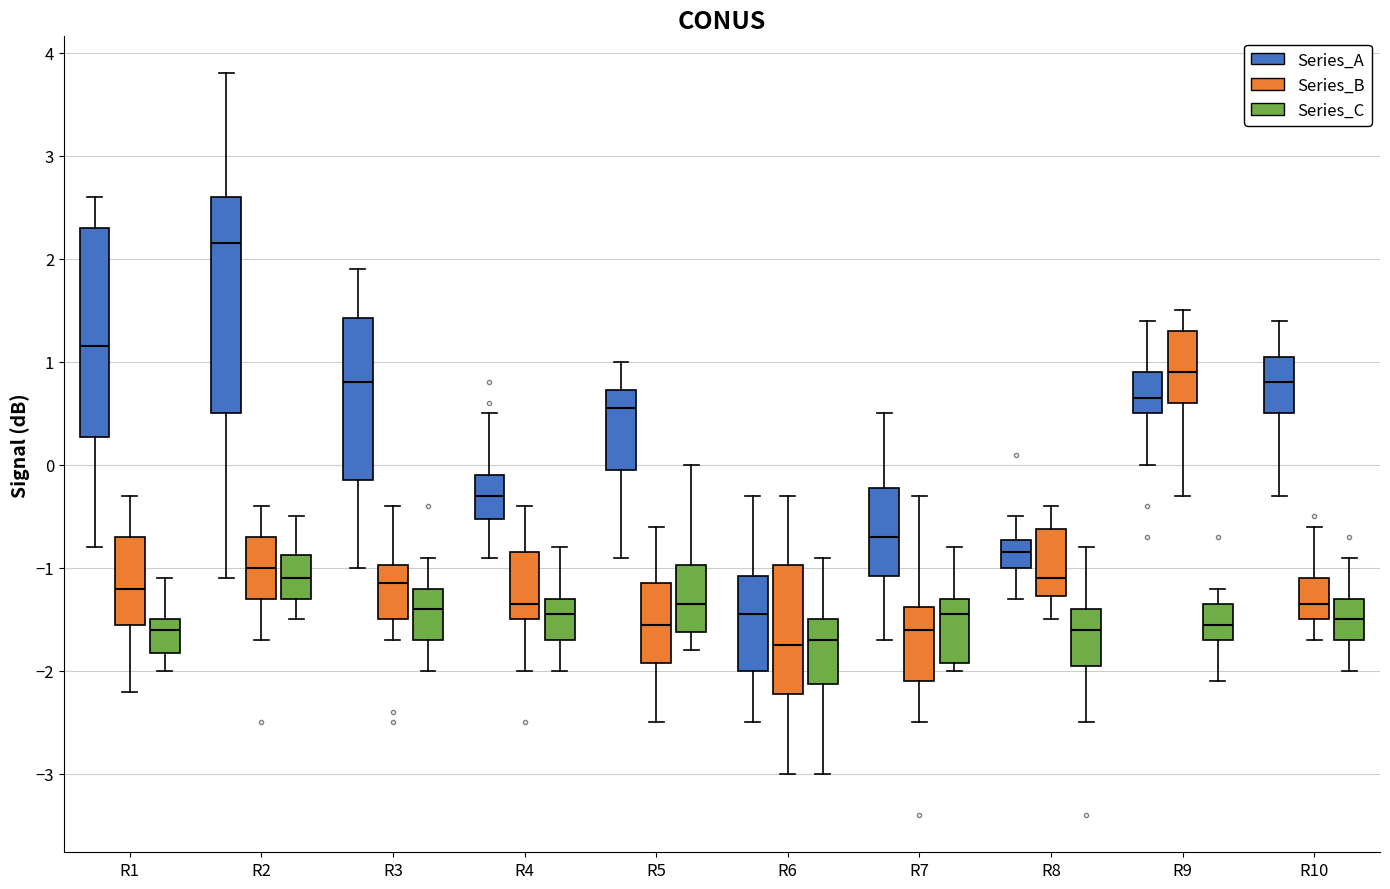

Where is the lower edge of the box for R9 (Series_C) on the y-axis? The values are not printed on the chart, so give them approximately, as read against the axis.

-1.7